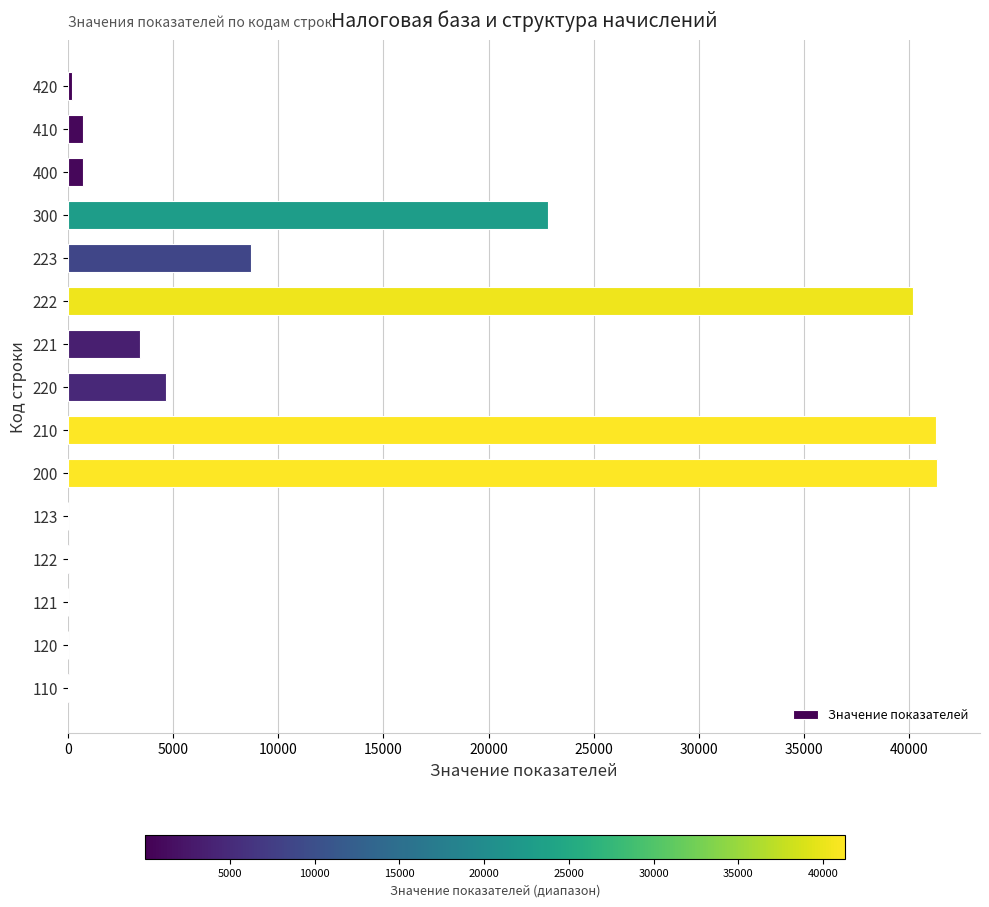

Is it true that the value at 200 is 65897?

False